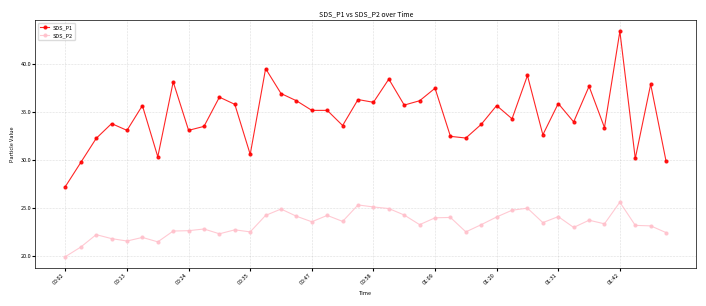

Does the chart have visible grid lines?

Yes